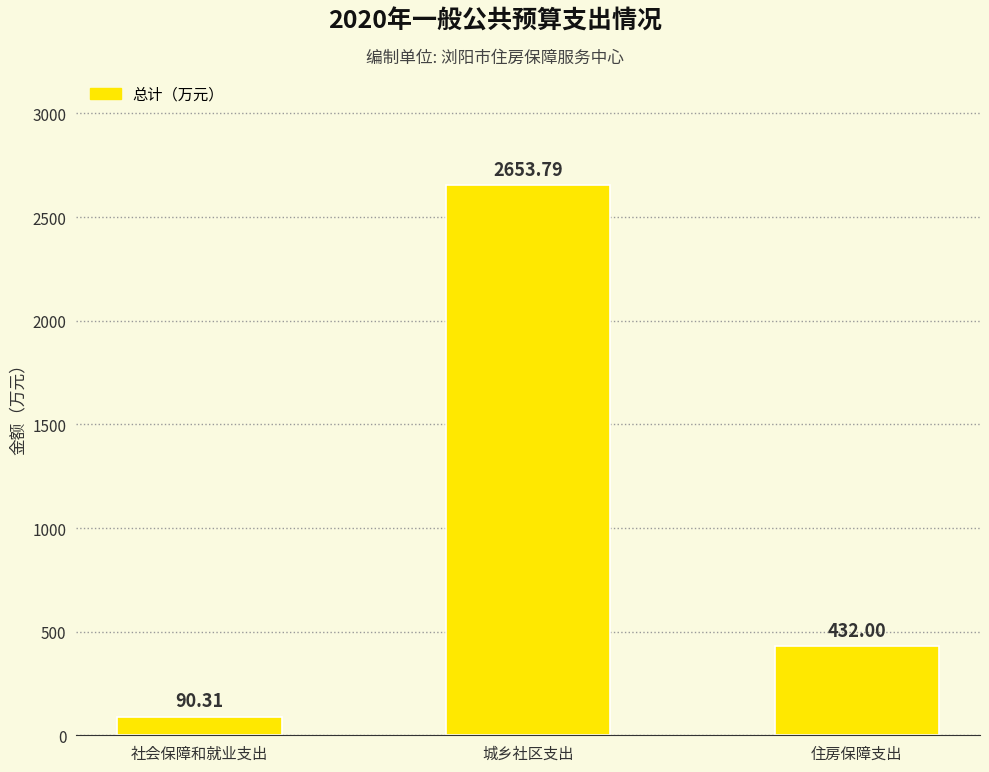

Reading left to right, list all the values displayed in this chart.

90.3	2653.8	432.0